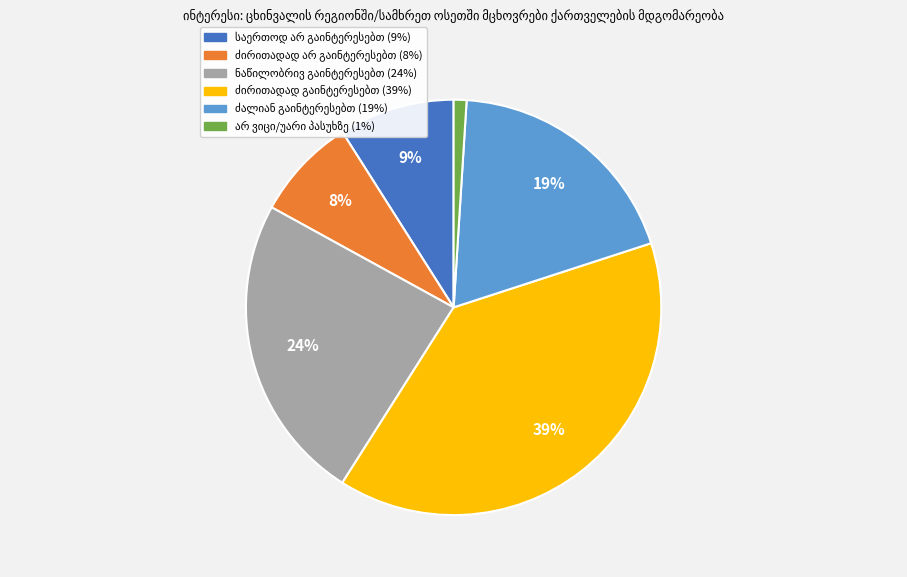

How many slices are in this pie chart?

6